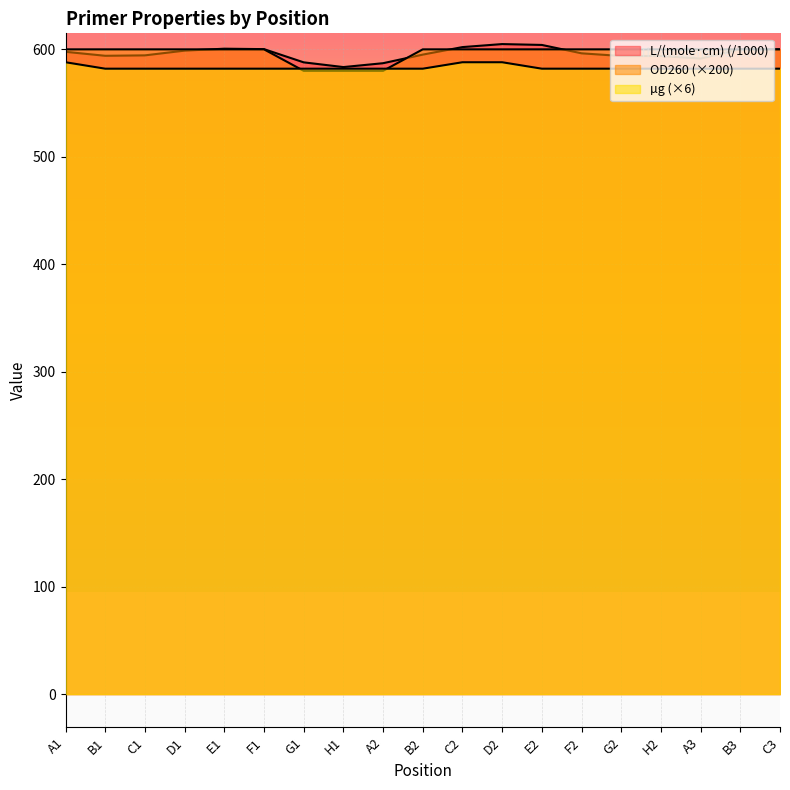

What is the label of the 14th point from the left?

F2